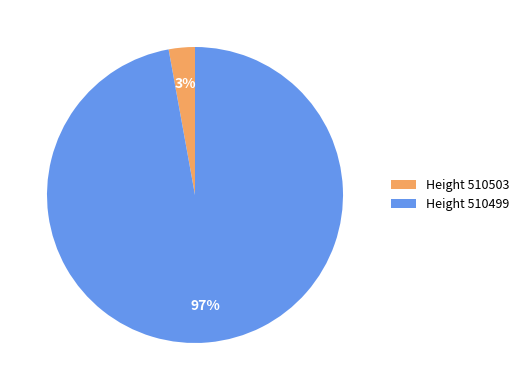

To the nearest percent, what is the difference between the Height 510499 and Height 510503 slice percentages?

94%